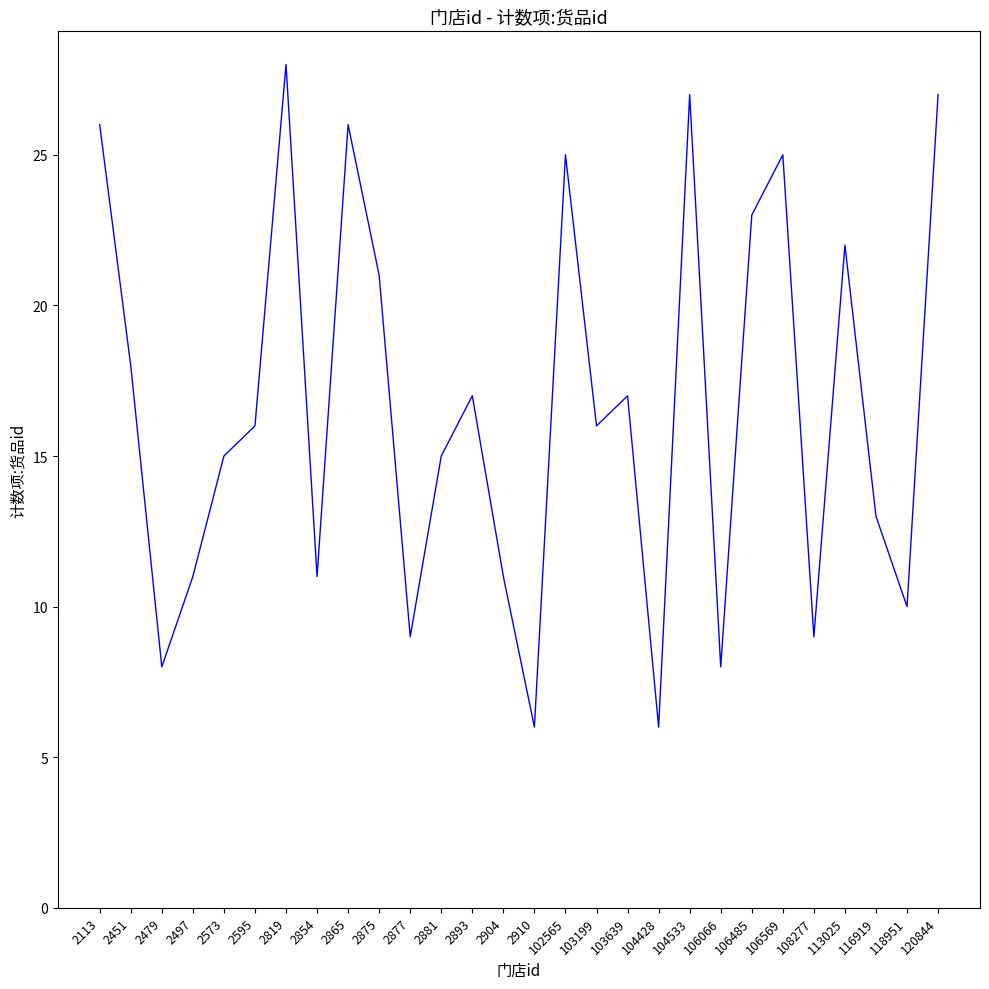

Is it true that the value at 2573 is 15?

True